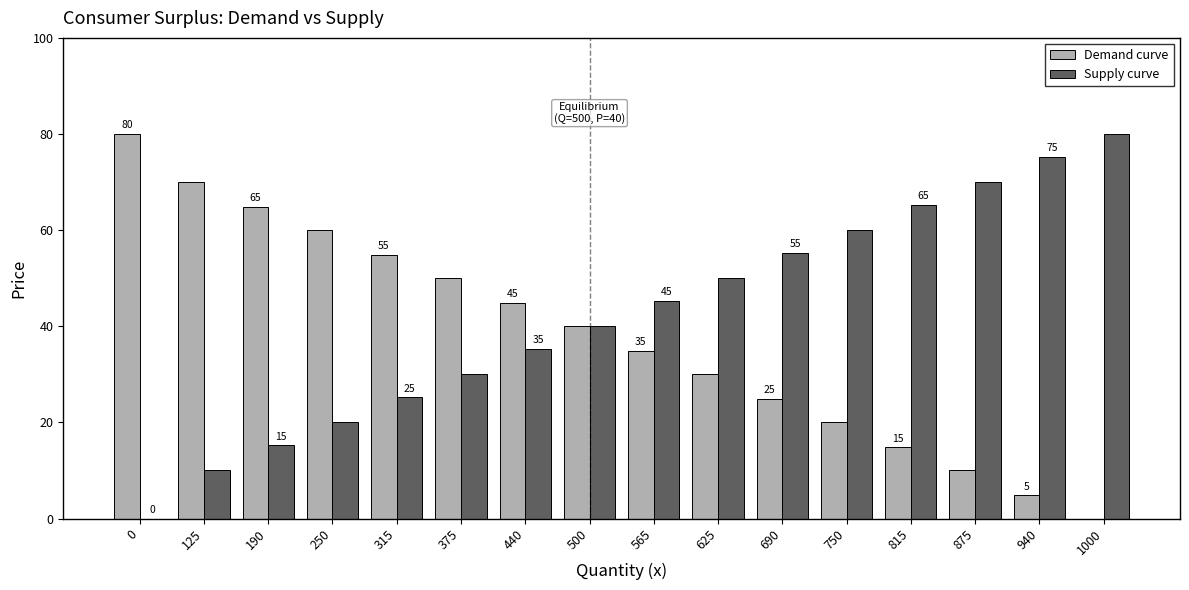

How many series are shown in this chart?

2